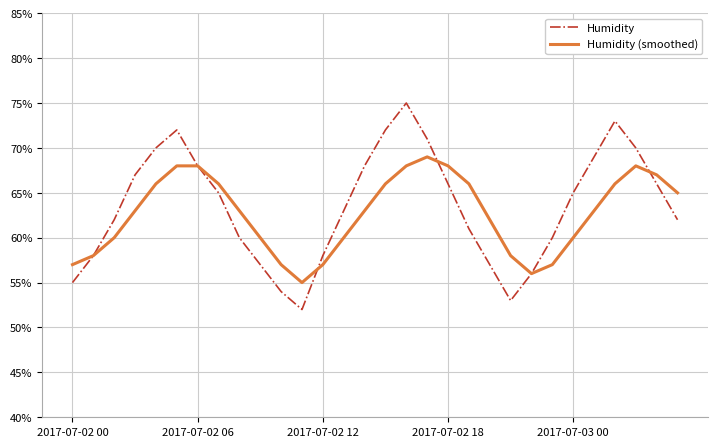

Rank the series by their maximum value, from lowest to highest.

Humidity (smoothed), Humidity